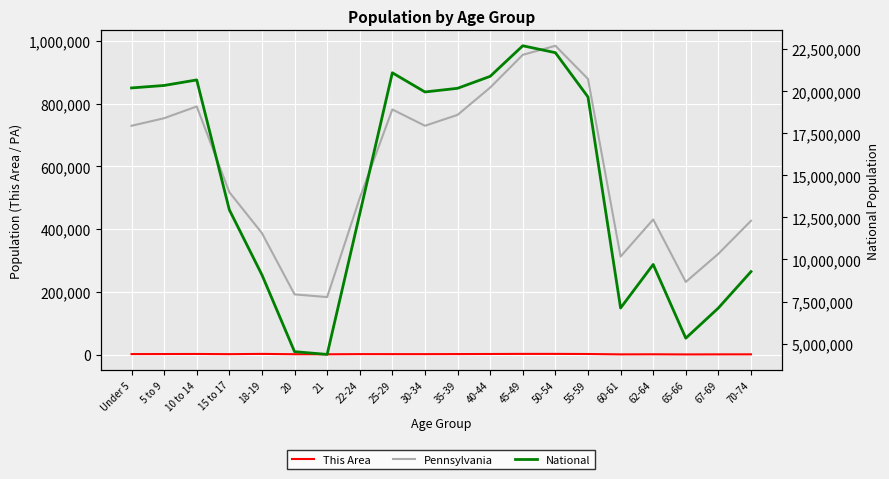

What is the minimum value for This Area?

429